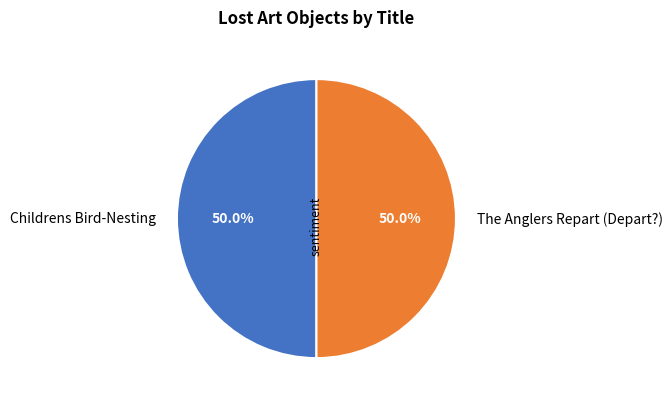

How much of the chart is everything except Childrens Bird-Nesting?

50.0%